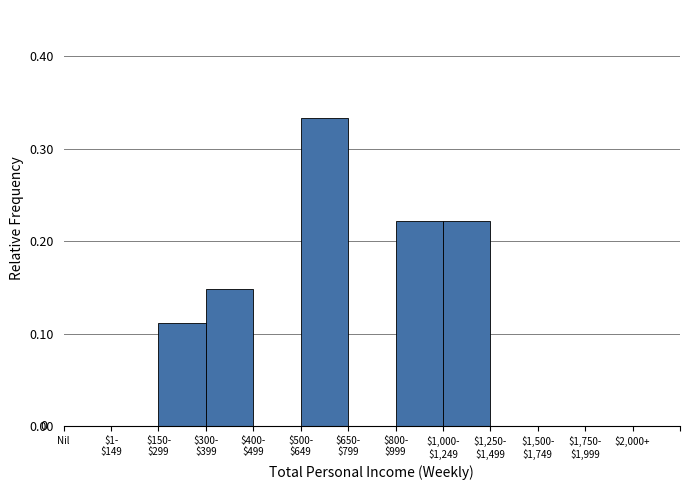

The chart shows a value of 0.0 at $2,000+. True or false?

True